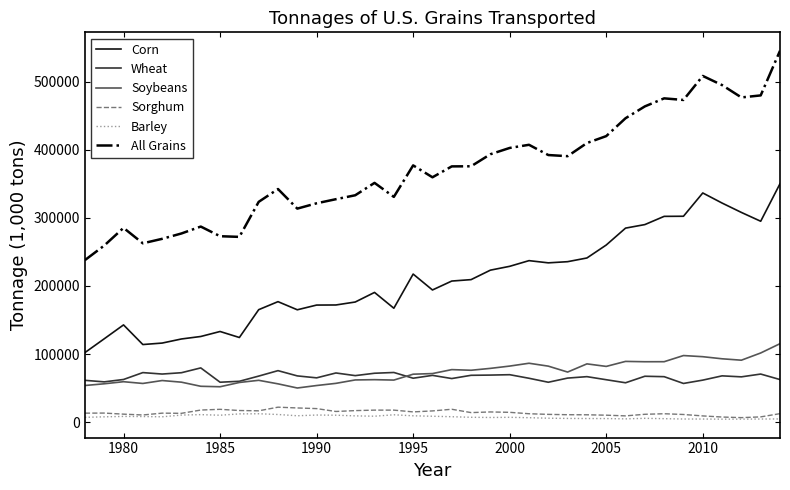

Which series has the largest total across all categories?

All Grains